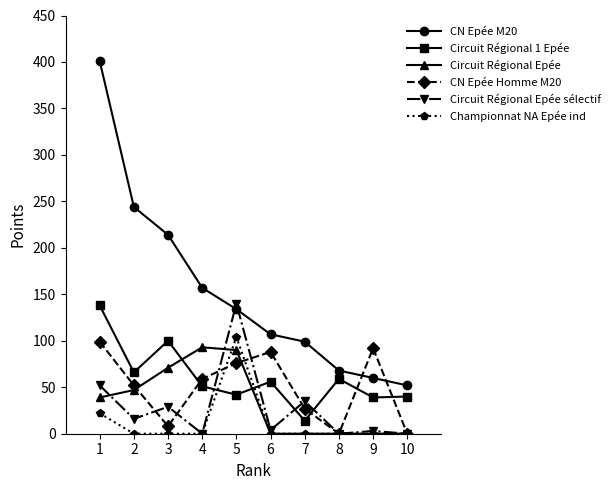

How many distinct data groups are displayed?

6